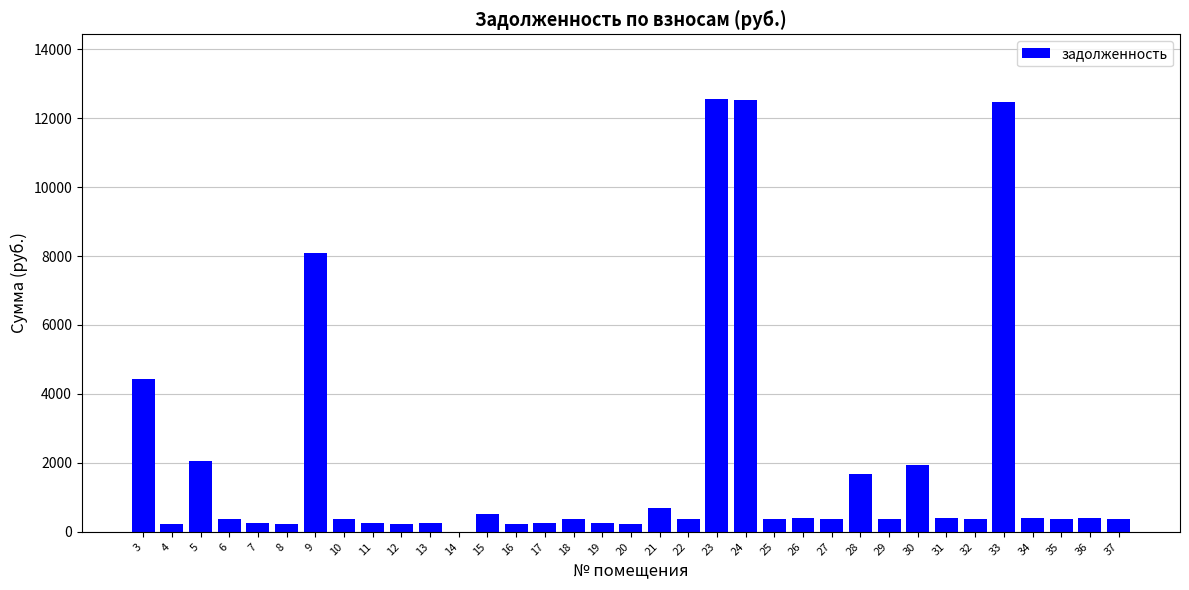

How many series are shown in this chart?

1